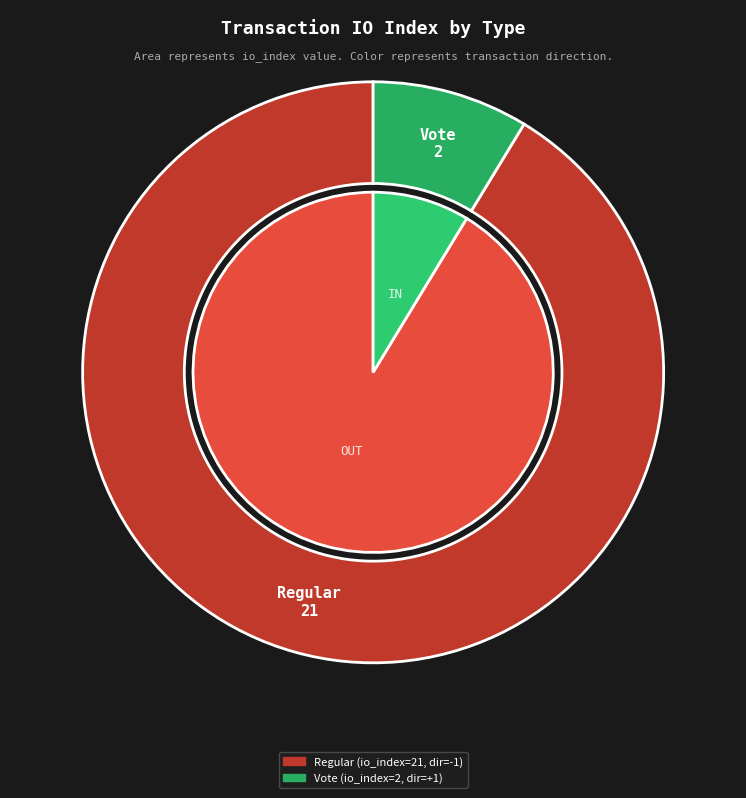

Which slice is the largest?

Regular (io_index=21)